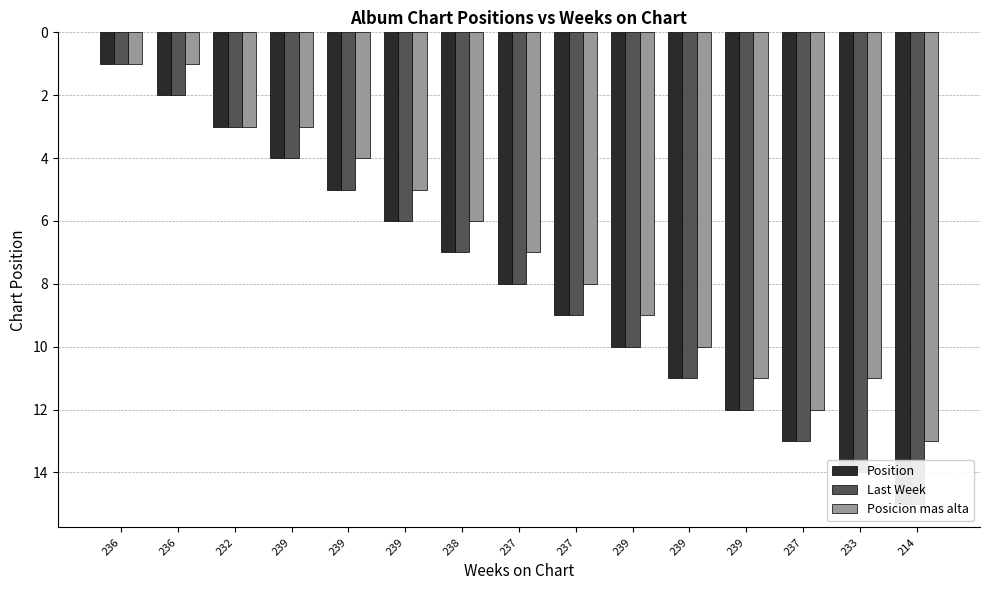

Which has a higher value, 239 or 232?

239